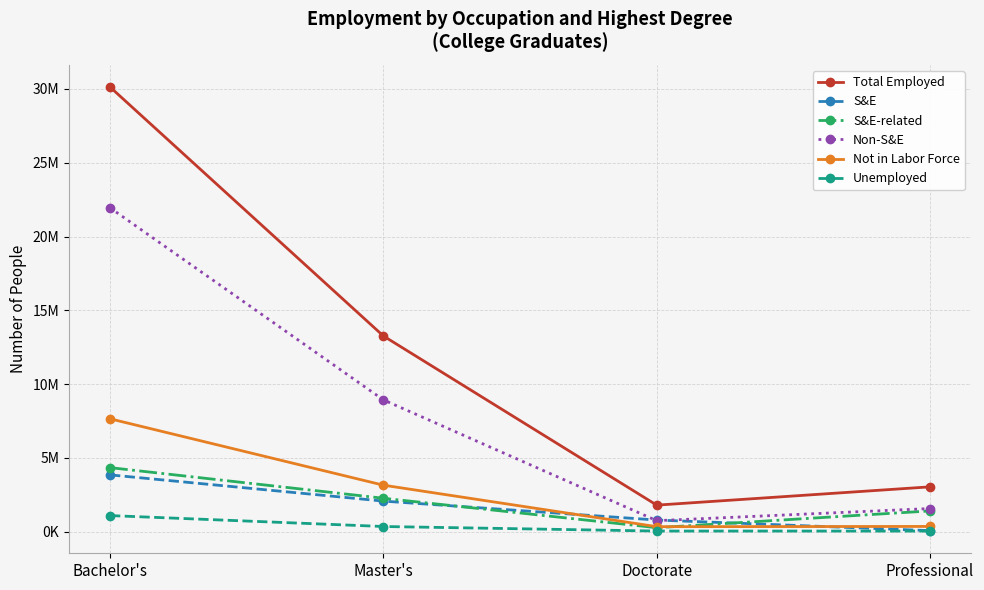

Which has a higher value, Doctorate or Bachelor's?

Bachelor's